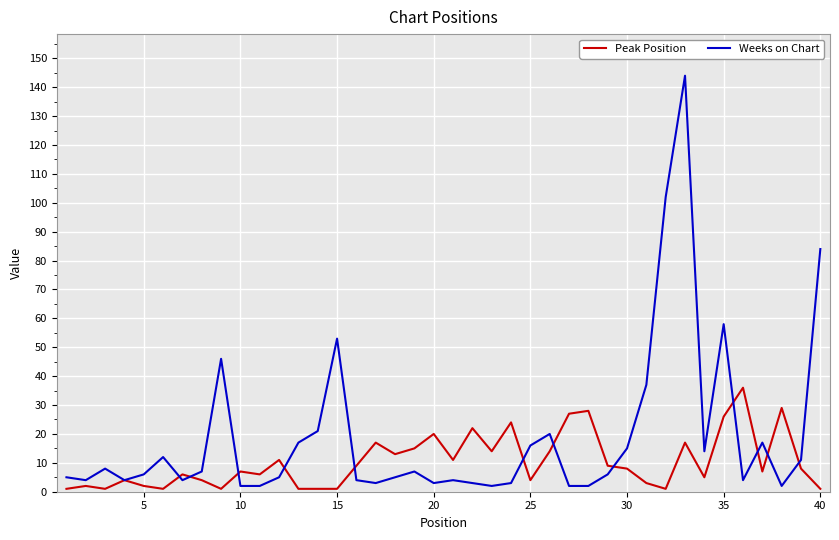

Reading left to right, transcribe all the data shown in this chart.

Peak Position: 1	2	1	4	2	1	6	4	1	7	6	11	1	1	1	9	17	13	15	20	11	22	14	24	4	14	27	28	9	8	3	1	17	5	26	36	7	29	8	1
Weeks on Chart: 5	4	8	4	6	12	4	7	46	2	2	5	17	21	53	4	3	5	7	3	4	3	2	3	16	20	2	2	6	15	37	102	144	14	58	4	17	2	11	84